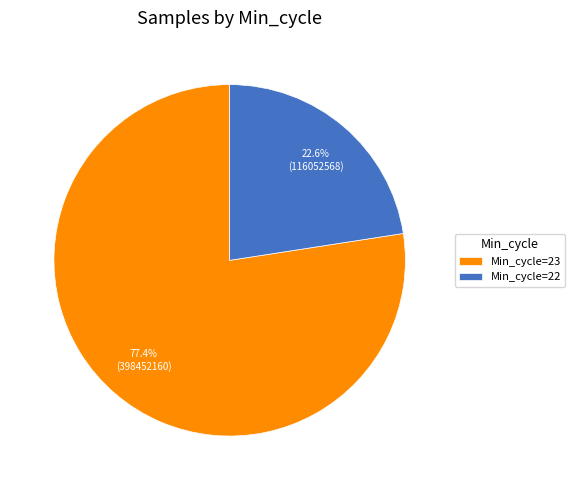

Is there a majority slice in this chart?

Yes